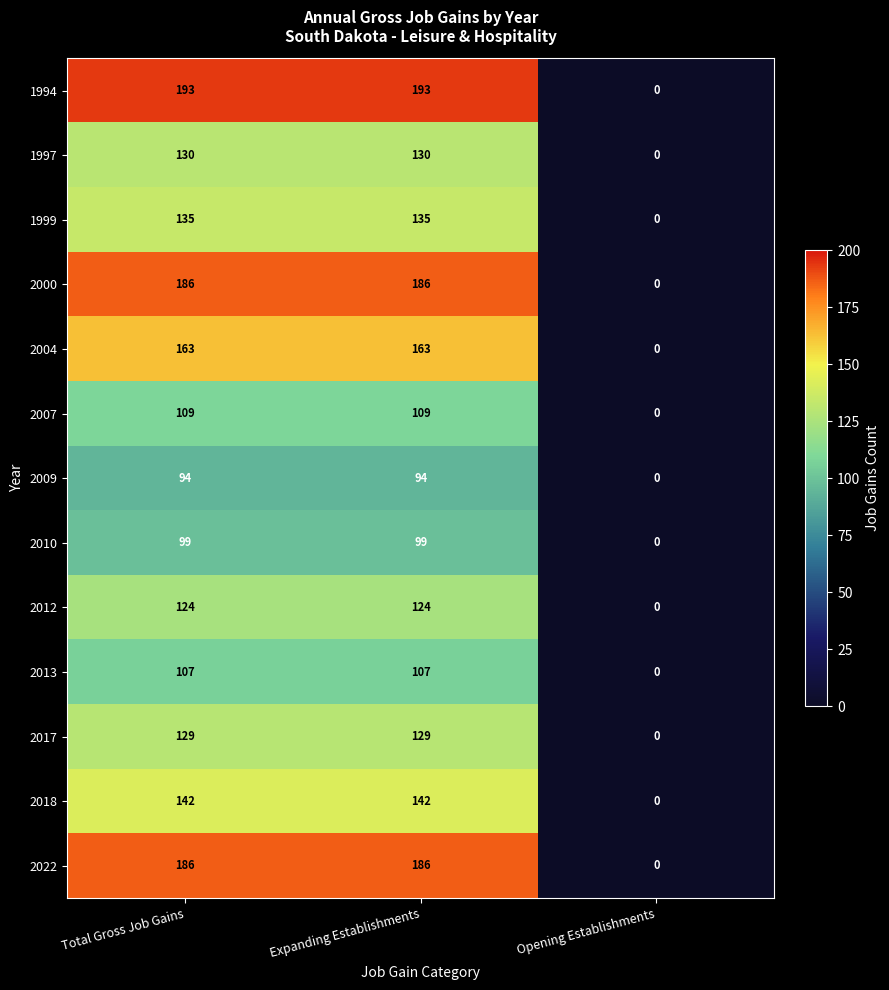

True or false: 2004 has a value of 47 at Expanding Establishments.

False